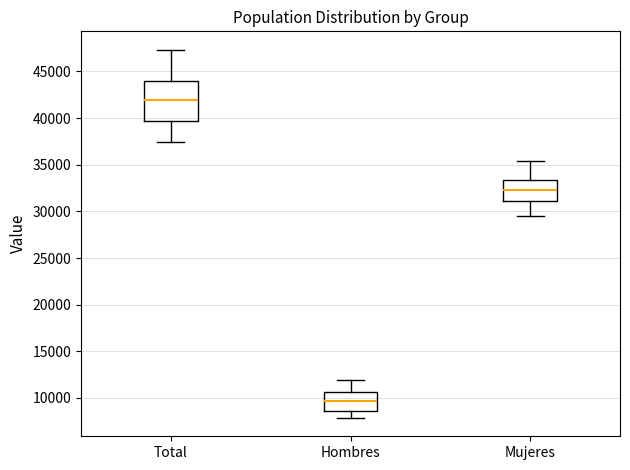

Reading left to right, transcribe this box plot: for each box, give where its median line is, the range the box spans, and where its two whiskers end, as read against the y-axis. The values are not printed on the chart, so give them approximately, as read against the axis.

Total: median 42000, box 39500 to 44000, whiskers 37500 to 47500
Hombres: median 9500, box 8500 to 10500, whiskers 8000 to 12000
Mujeres: median 32500, box 31000 to 33500, whiskers 29500 to 35500